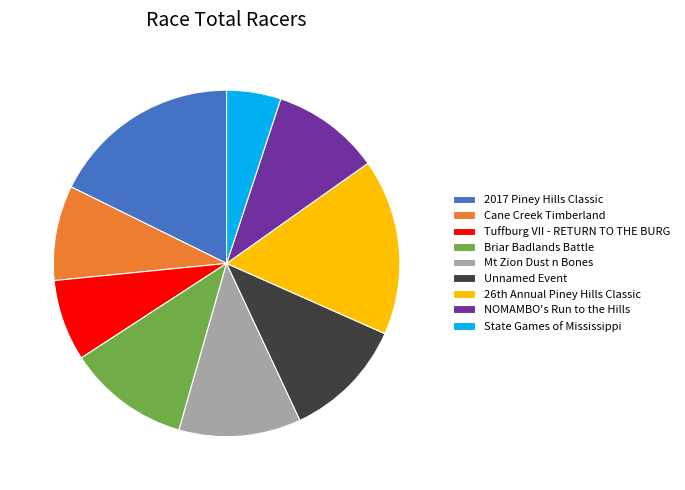

True or false: Cane Creek Timberland accounts for 22% of the total.

False